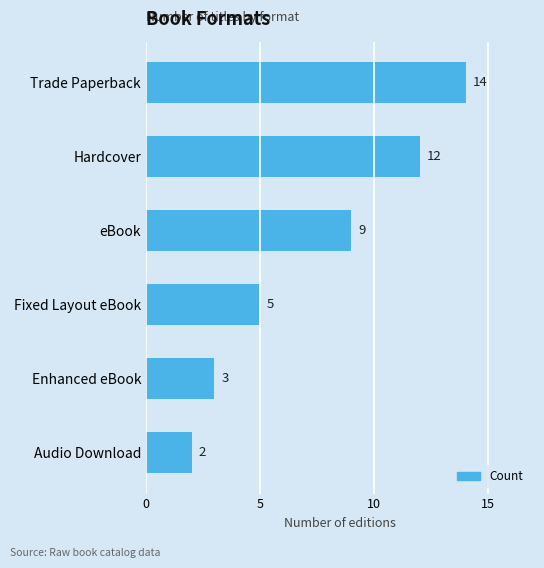

Are the bars horizontal?

Yes